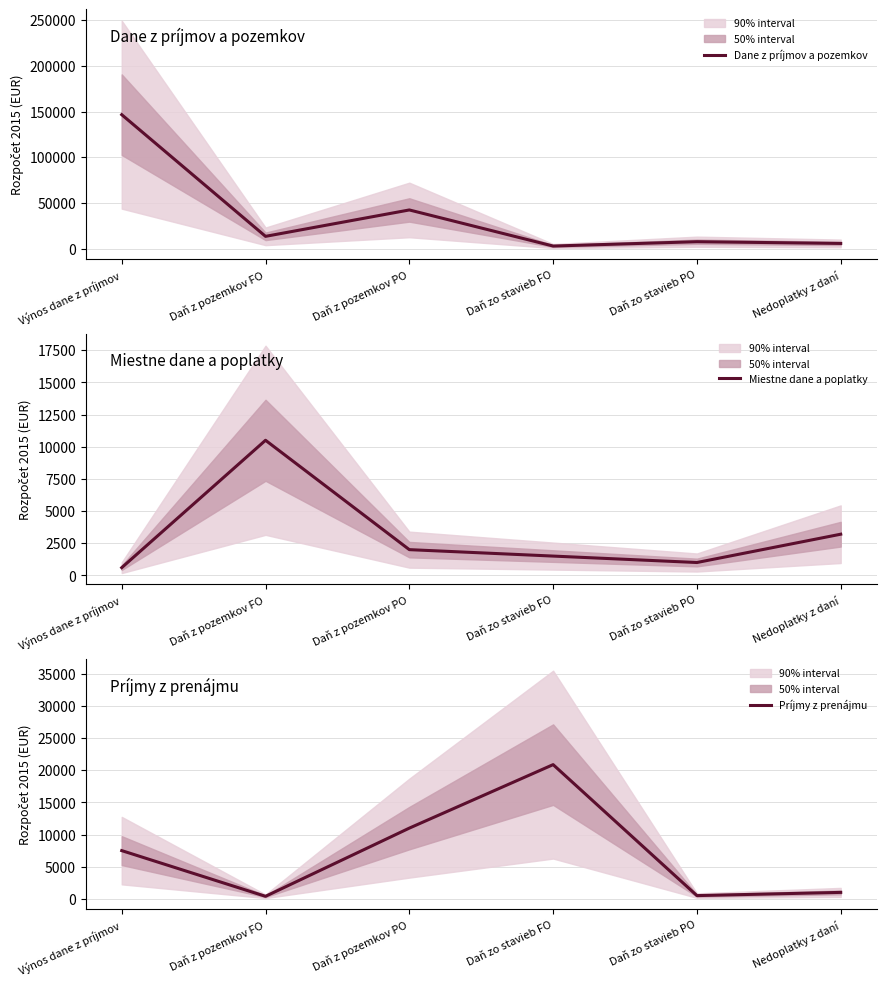

How many interior local peaks does the Príjmy z prenájmu series have?

1